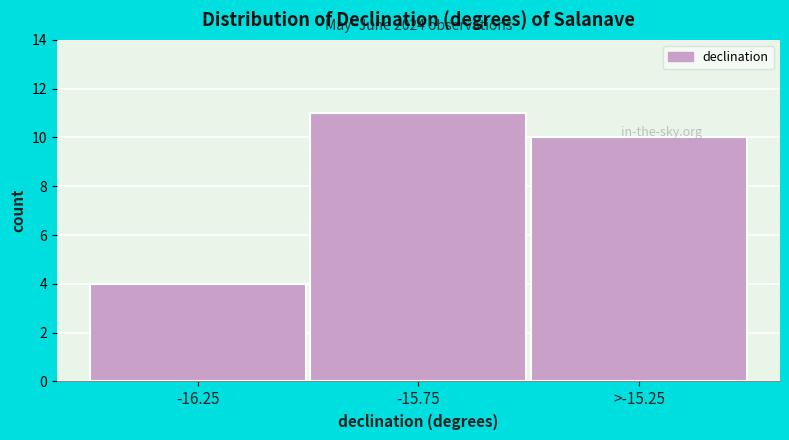

What value does the data have at >-15.25?

10